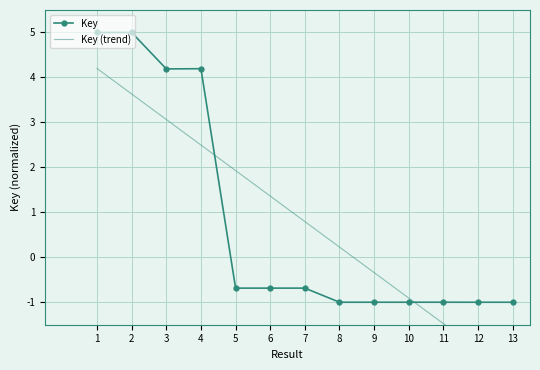

Which series has the largest total across all categories?

Key